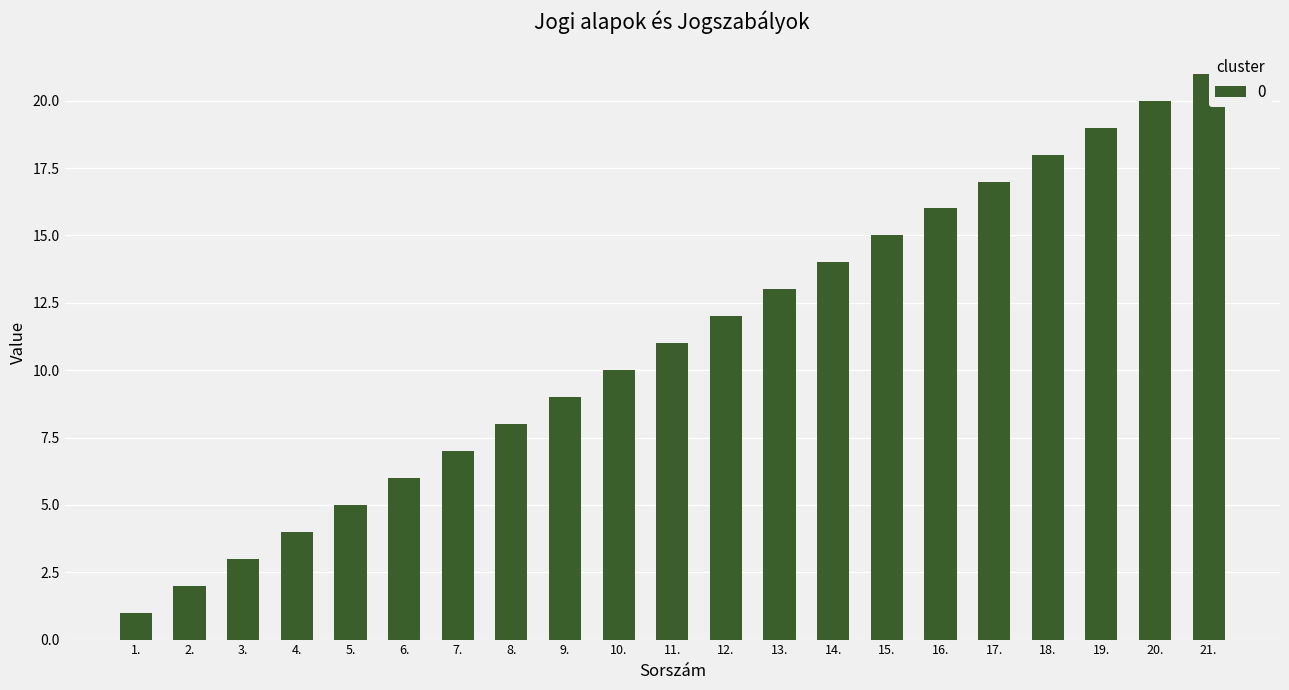

Which label corresponds to the largest value in the chart?

21.